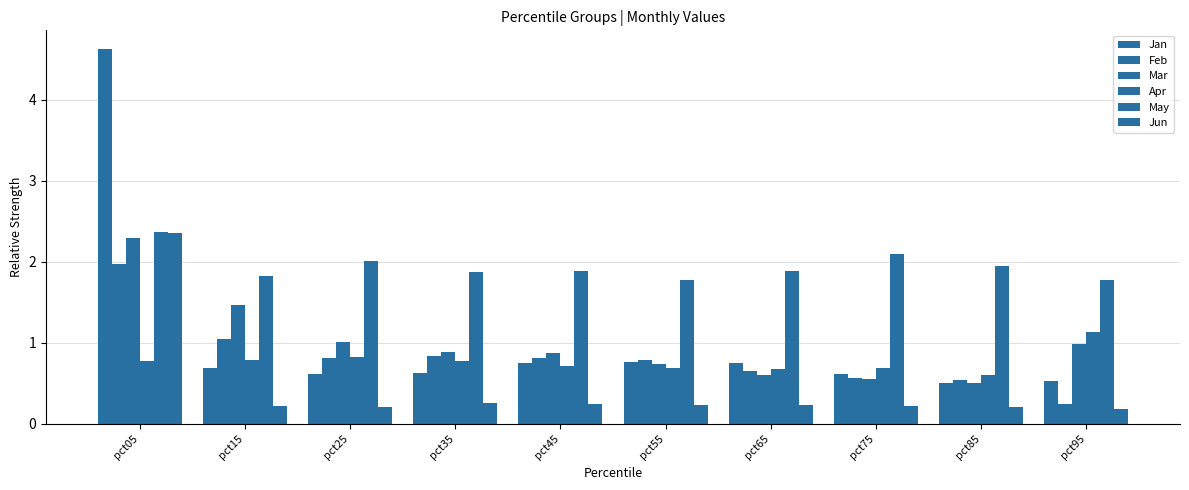

The Jun series shows 0.1 at pct45. True or false?

False